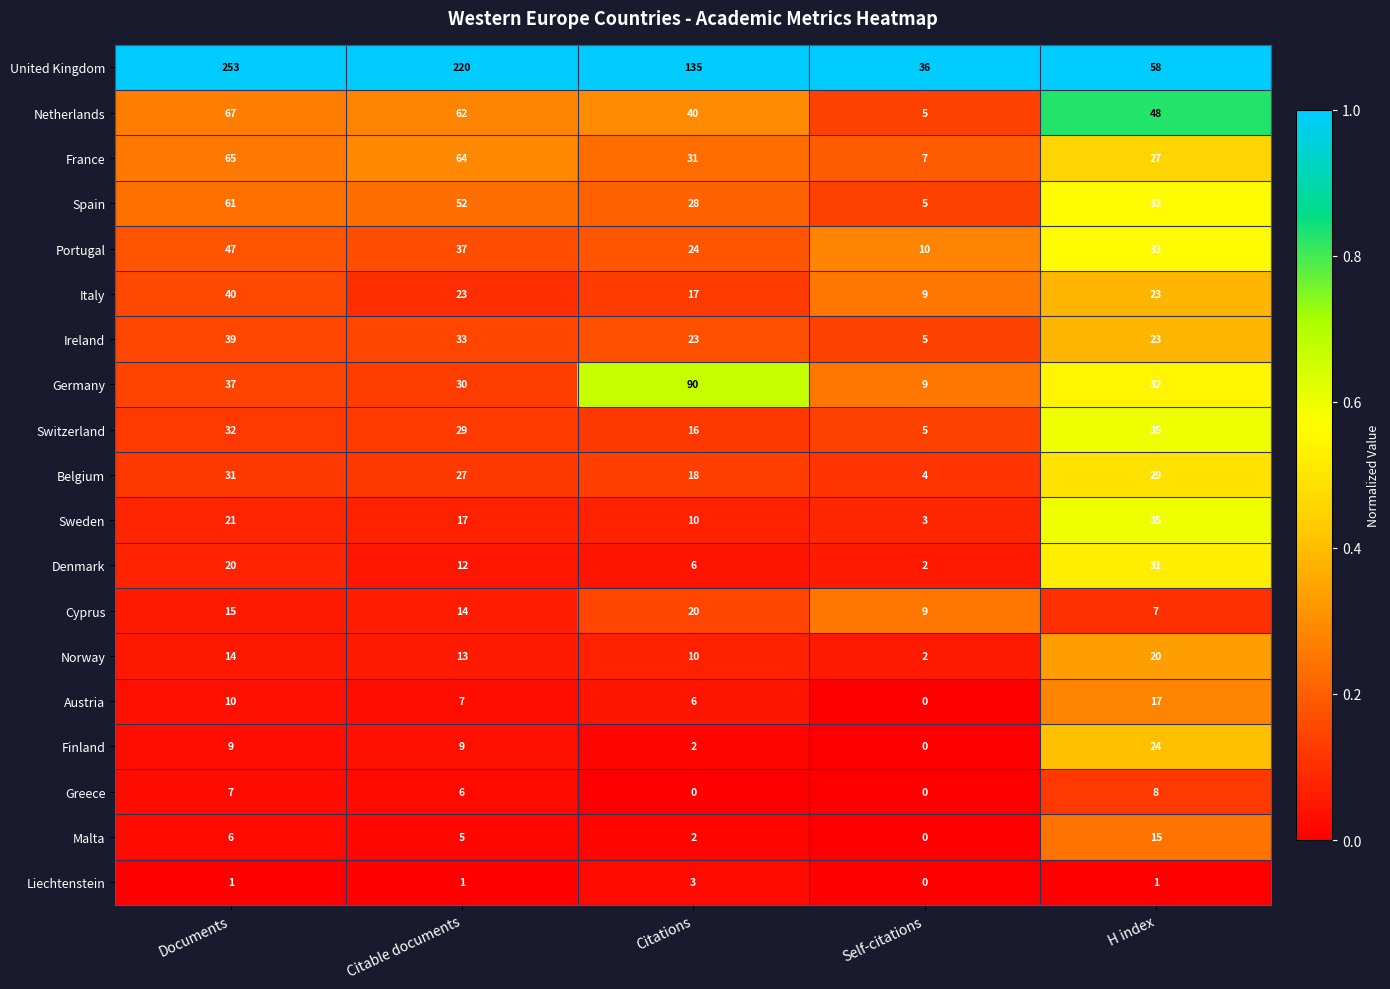

Which series has the largest total across all categories?

United Kingdom